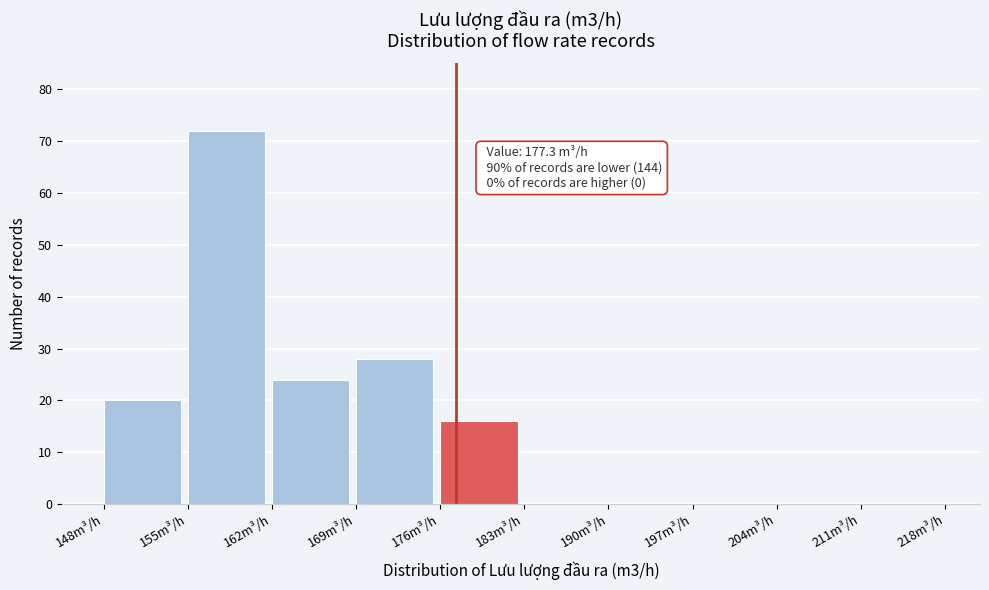

Over which range of the x-axis is the bar tallest?

155 to 162